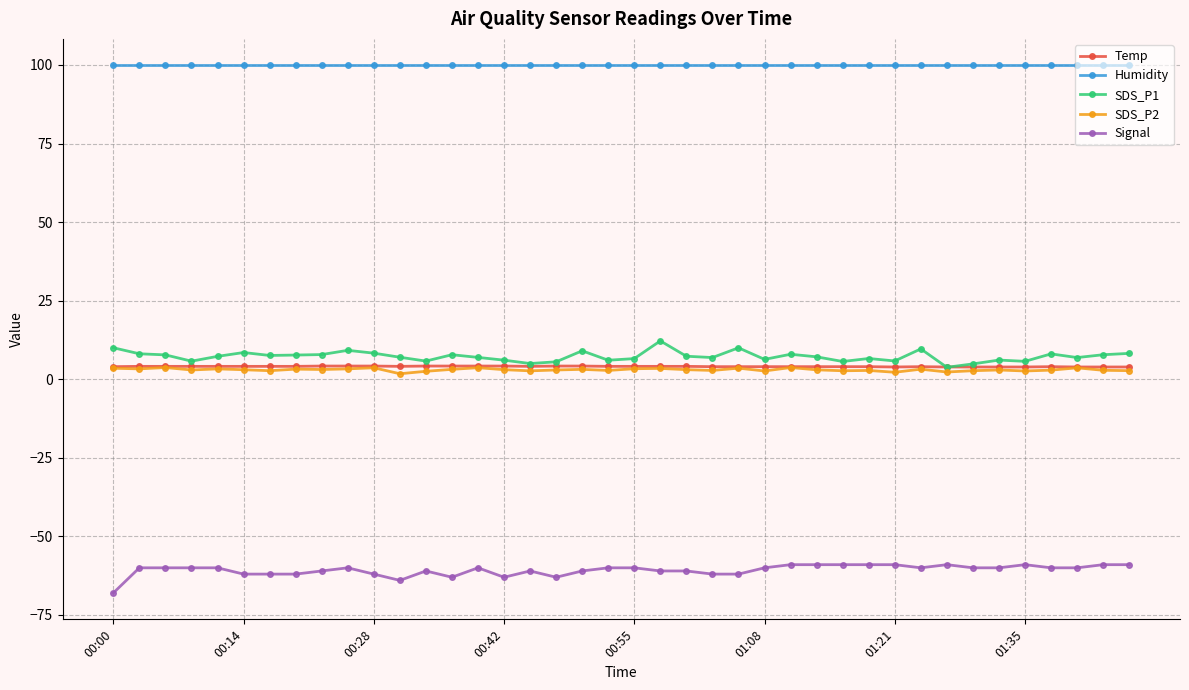

True or false: SDS_P1 has more than 2 points higher than both neighbors.

True